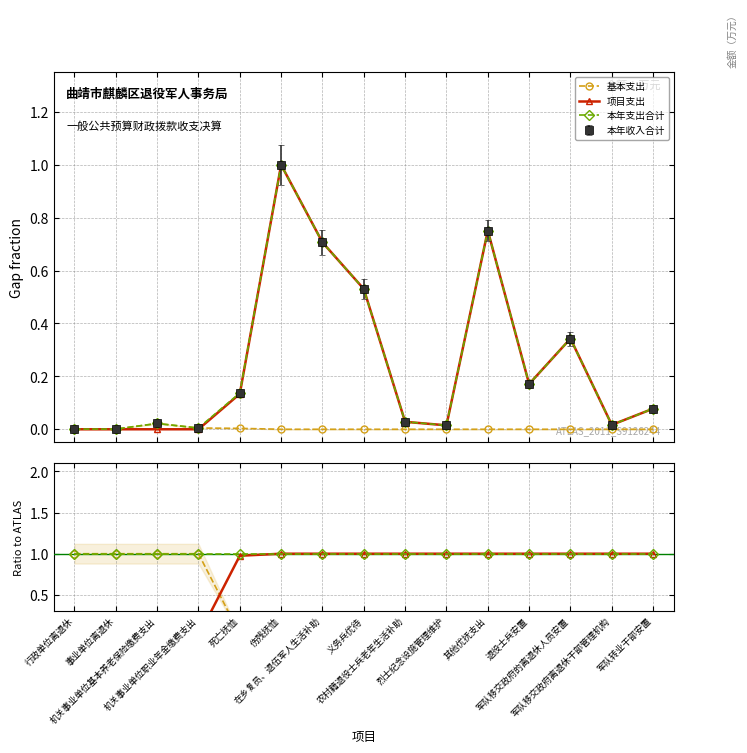

How many values in the 基本支出 series exceed 0?

5